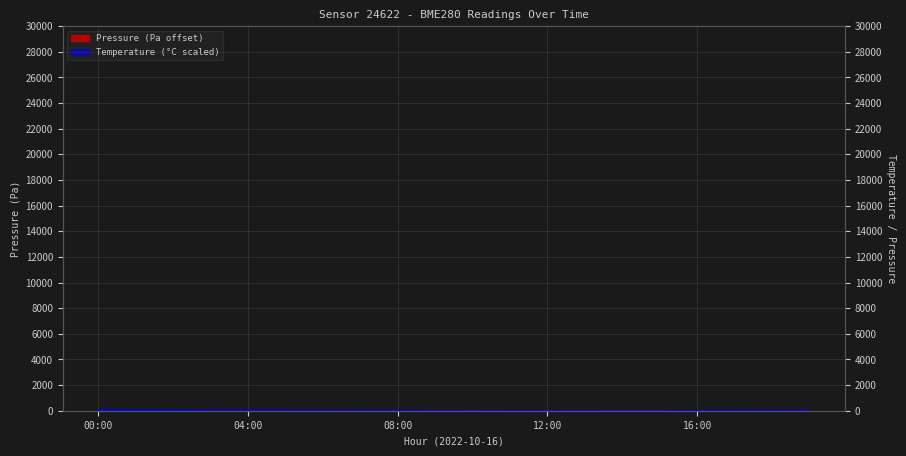

What is the difference between the highest and lowest values at 15:00?

17.2